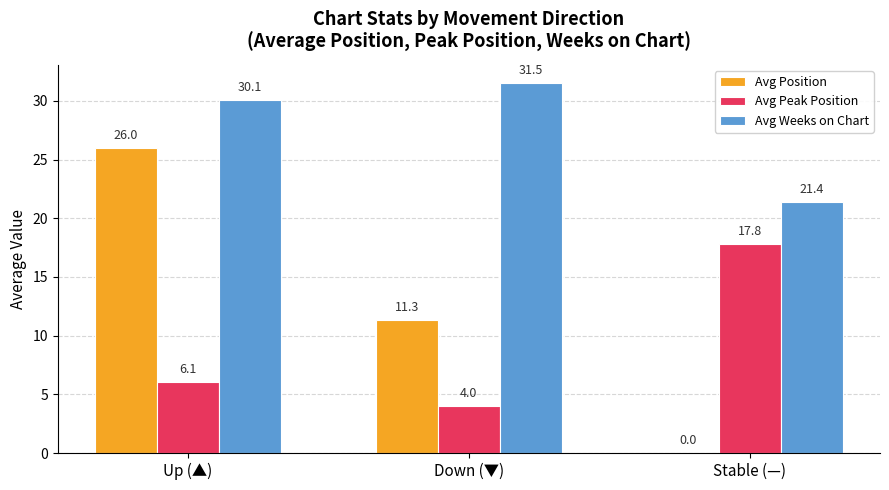

Are the bars horizontal?

No